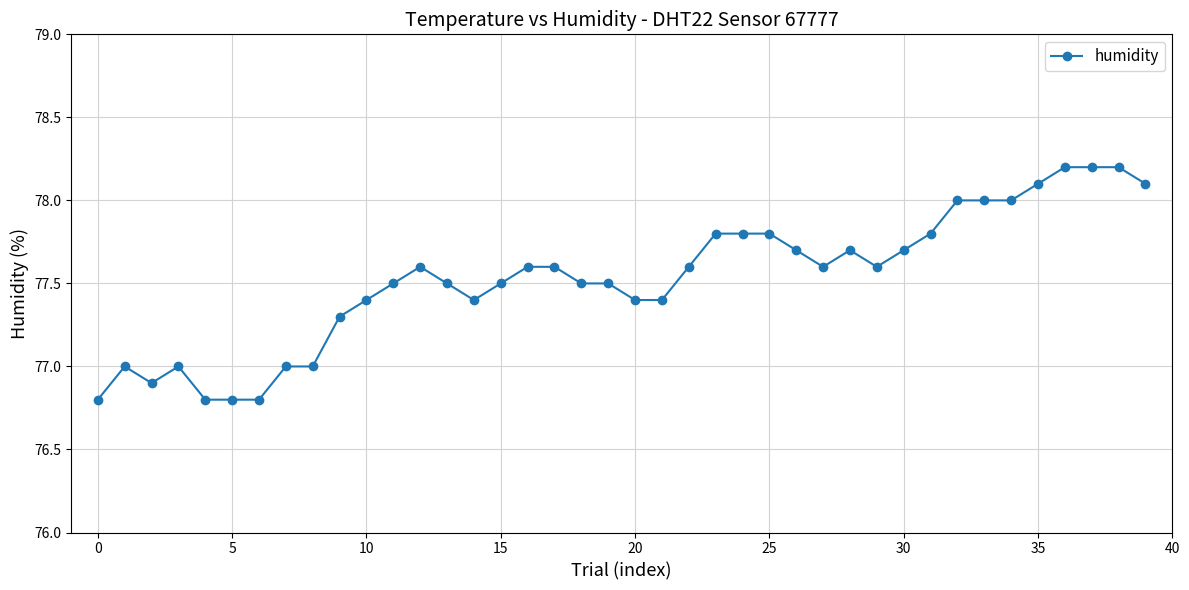

What is the value of the 15th point from the left?

77.4